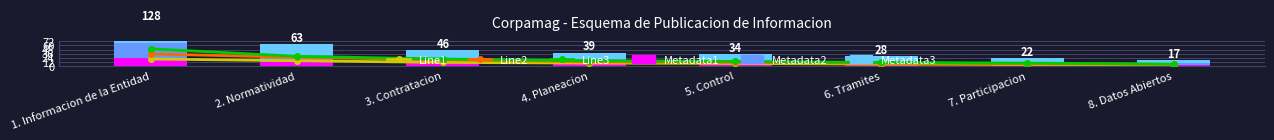

What is the highest value of the Metadata1 series?

23